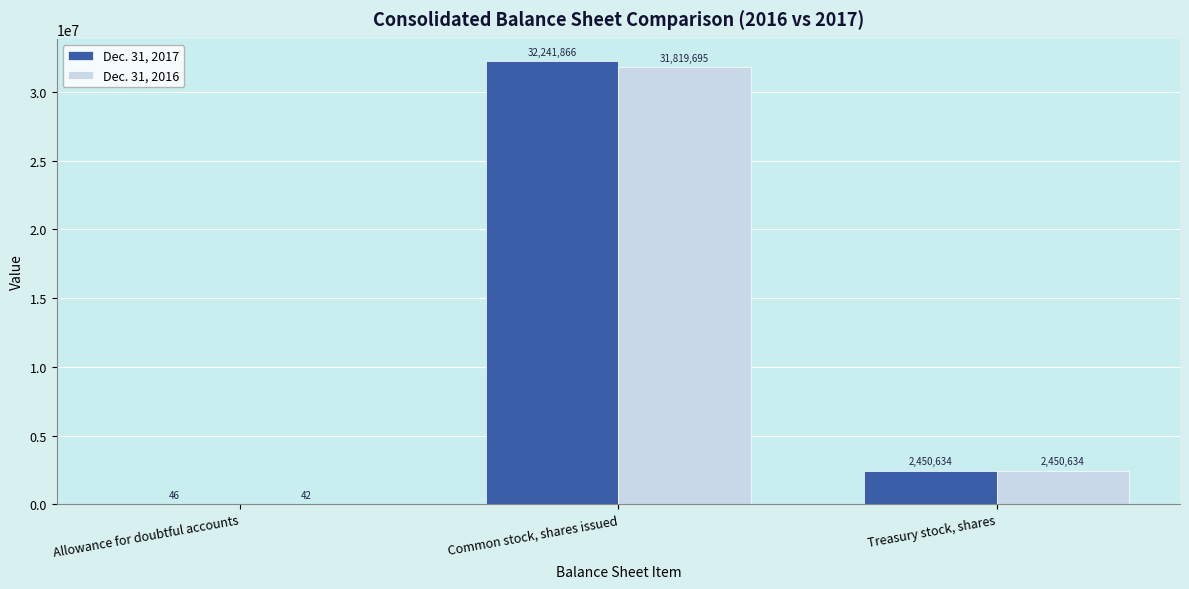

Reading right to left, extract all data points from this chart.

Dec. 31, 2017: Treasury stock, shares=2450634	Common stock, shares issued=32241866	Allowance for doubtful accounts=46
Dec. 31, 2016: Treasury stock, shares=2450634	Common stock, shares issued=31819695	Allowance for doubtful accounts=42